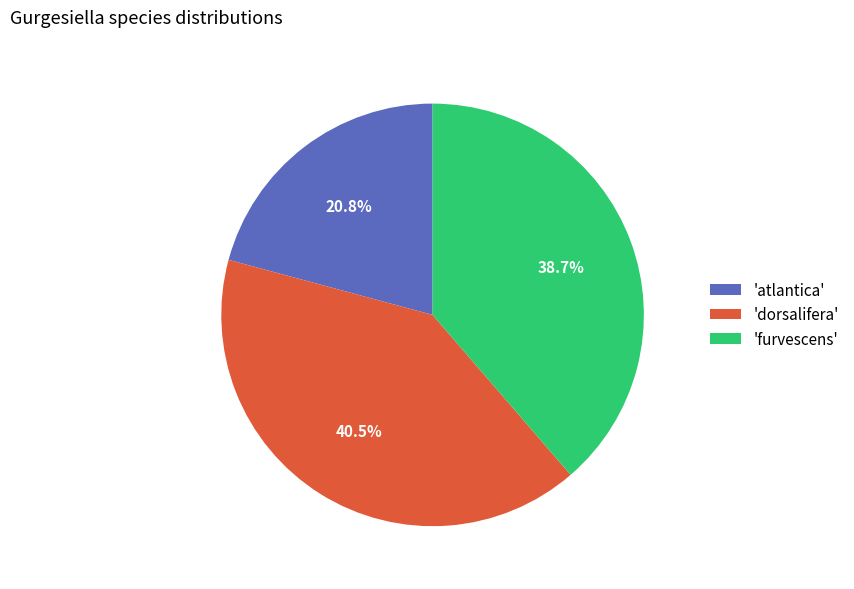

How many segments does this pie chart have?

3